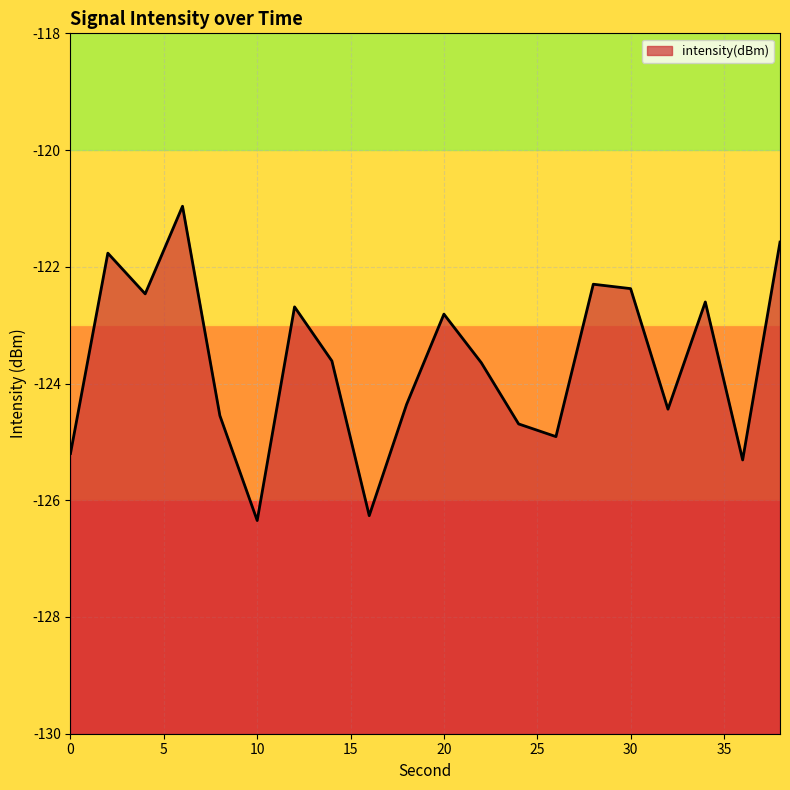

What is the sum of all values?

-2472.9